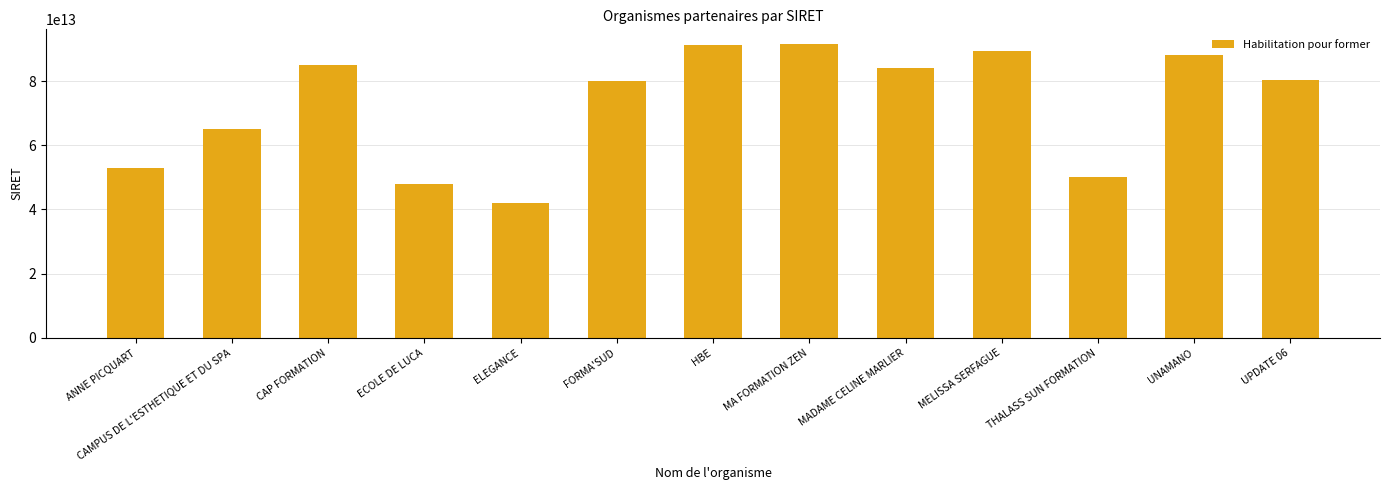

At which label does the data first exceed 80343057800010?

CAP FORMATION